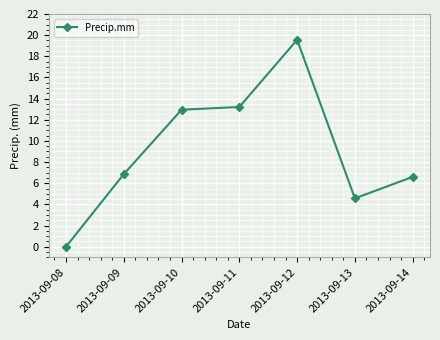

The chart shows a value of 6.9 at 2013-09-09. True or false?

True